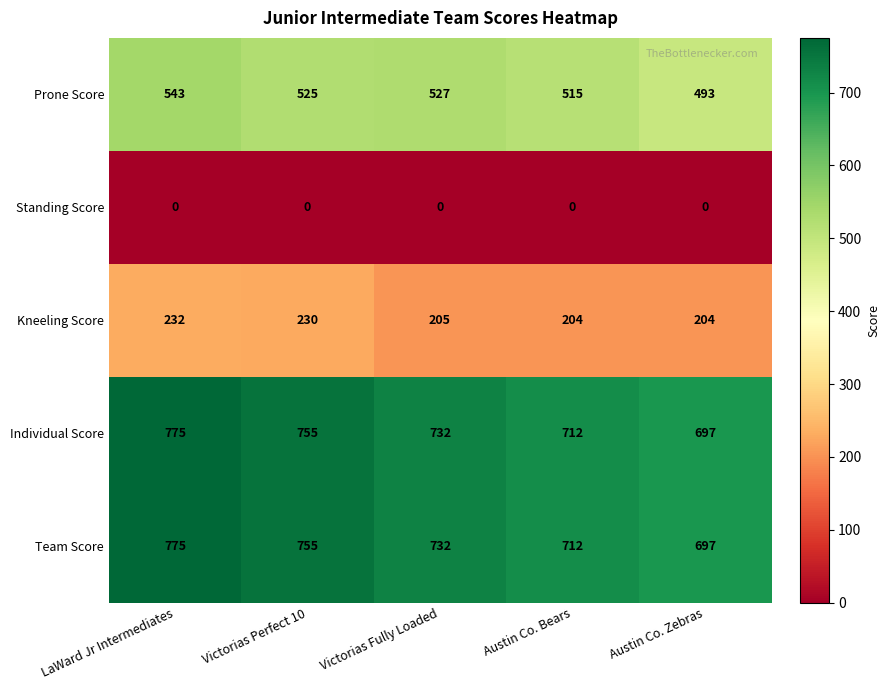

Reading right to left, list all the values displayed in this chart.

Prone Score: 493	515	527	525	543
Standing Score: 0	0	0	0	0
Kneeling Score: 204	204	205	230	232
Individual Score: 697	712	732	755	775
Team Score: 697	712	732	755	775